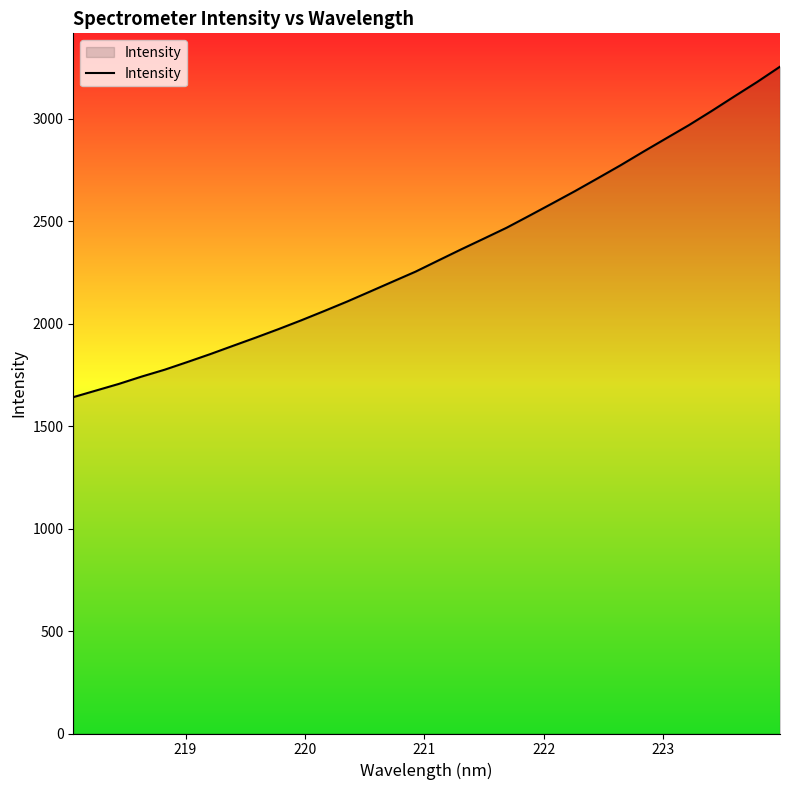

What is the smallest value displayed?

1641.0